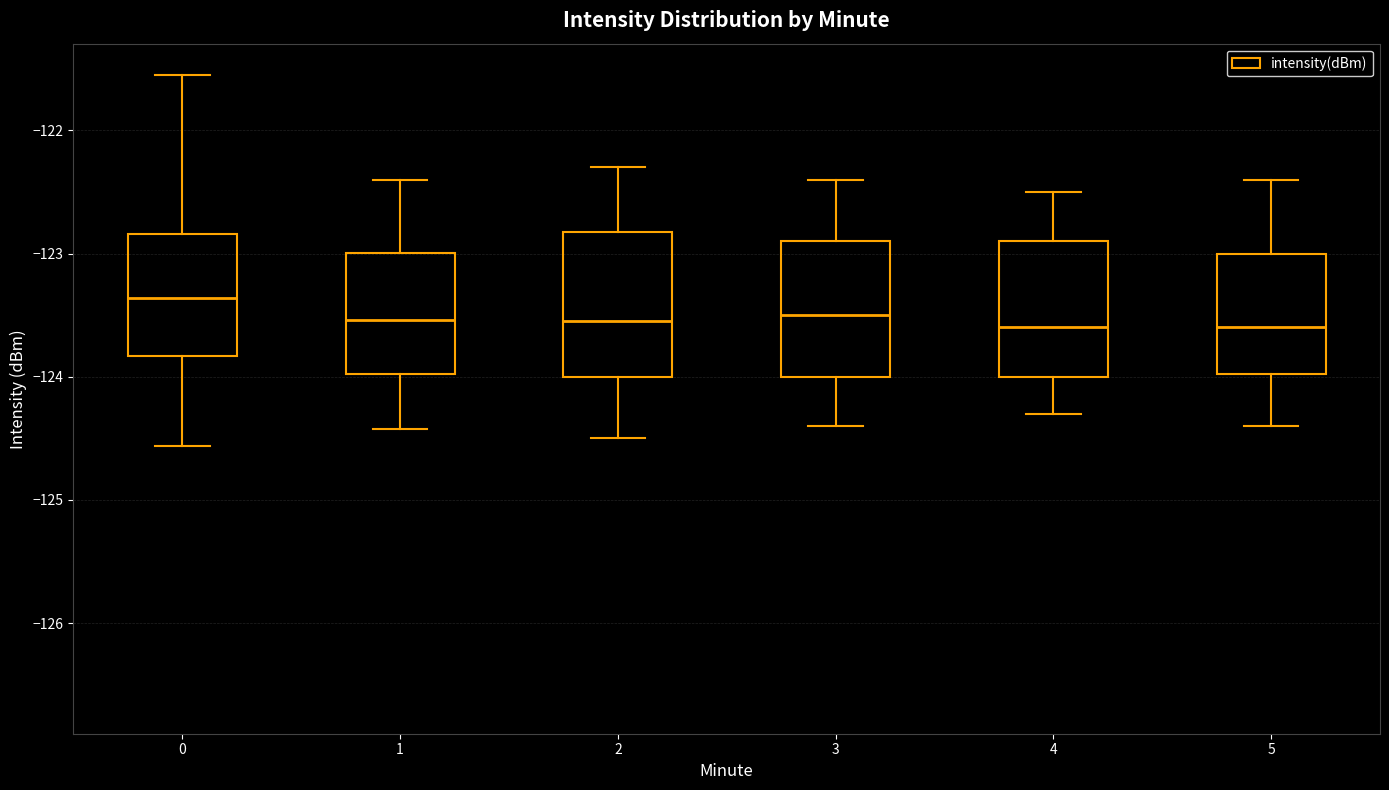

Which box's median line is the highest?

0